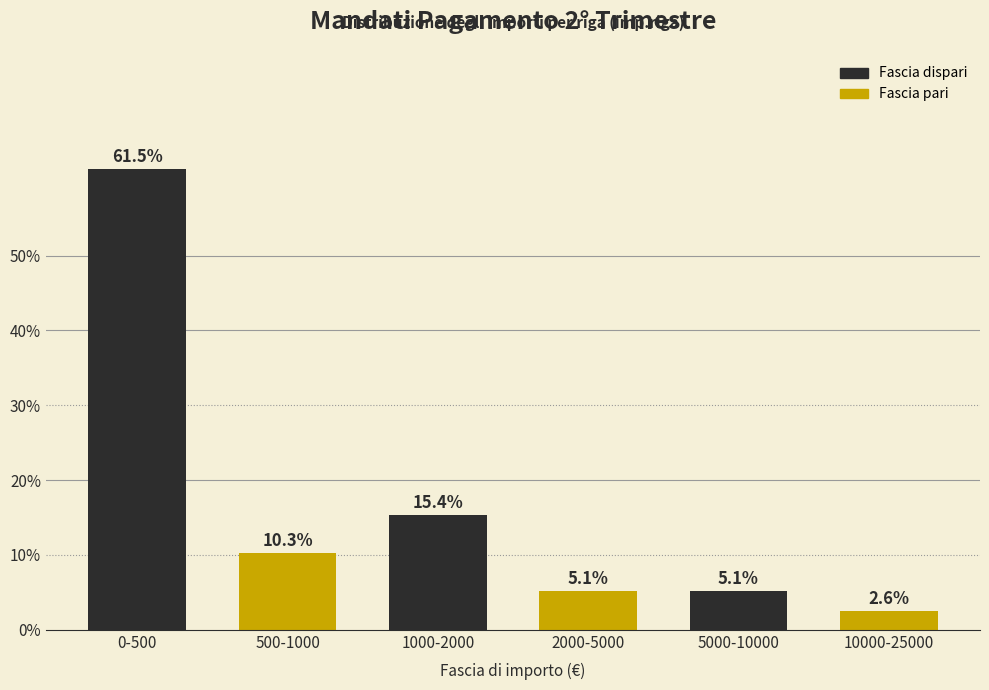

Reading left to right, list all the values displayed in this chart.

0-500=61.5	500-1000=10.3	1000-2000=15.4	2000-5000=5.1	5000-10000=5.1	10000-25000=2.6